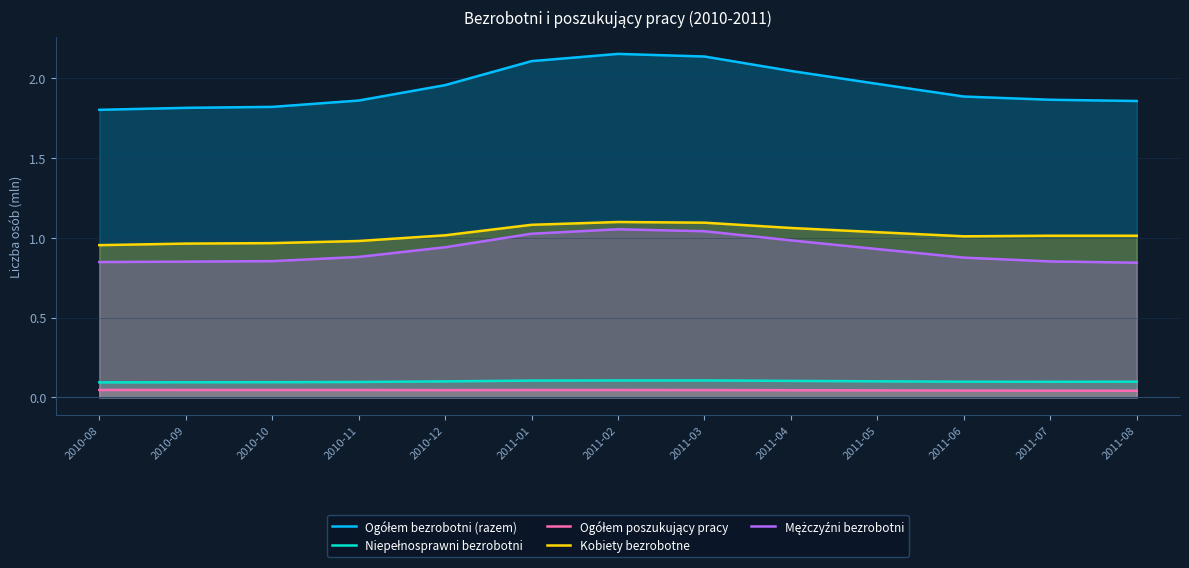

Which category has the highest value across all series?

2011-02